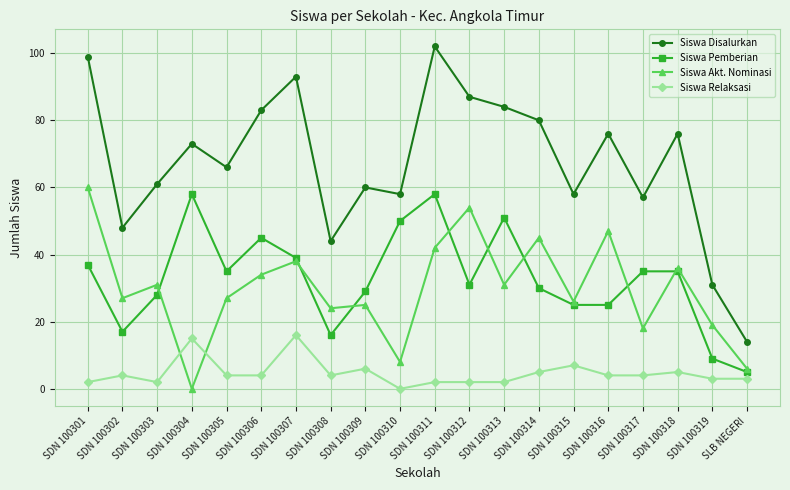

What is the difference between the maximum and minimum values in the Siswa Disalurkan series?

88